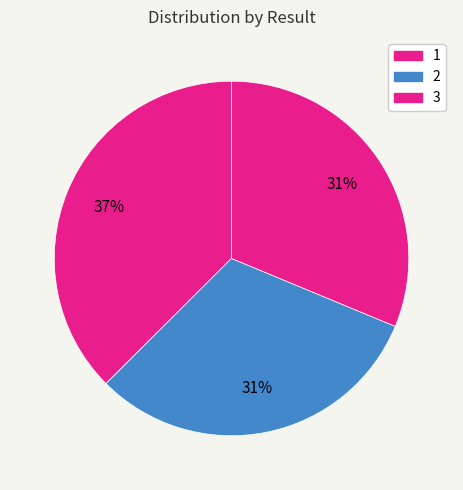

What percentage is the 3 slice, to the nearest percent?

31%